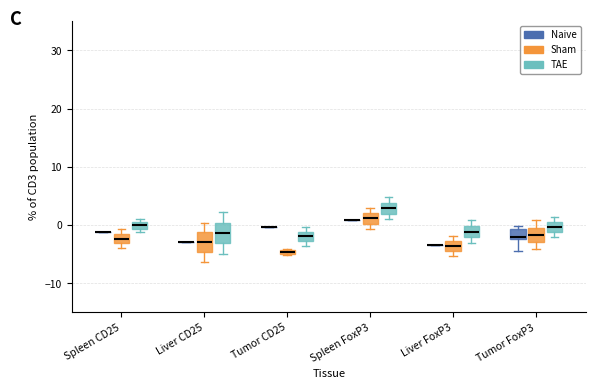

Where does the median line of the box for Spleen CD25 (TAE) sit on the y-axis? The values are not printed on the chart, so give them approximately, as read against the axis.

0